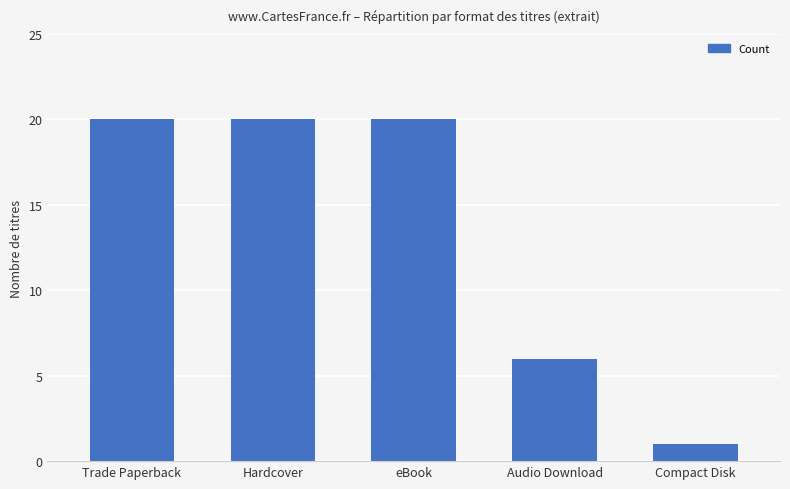

How many data points are less than 20?

2